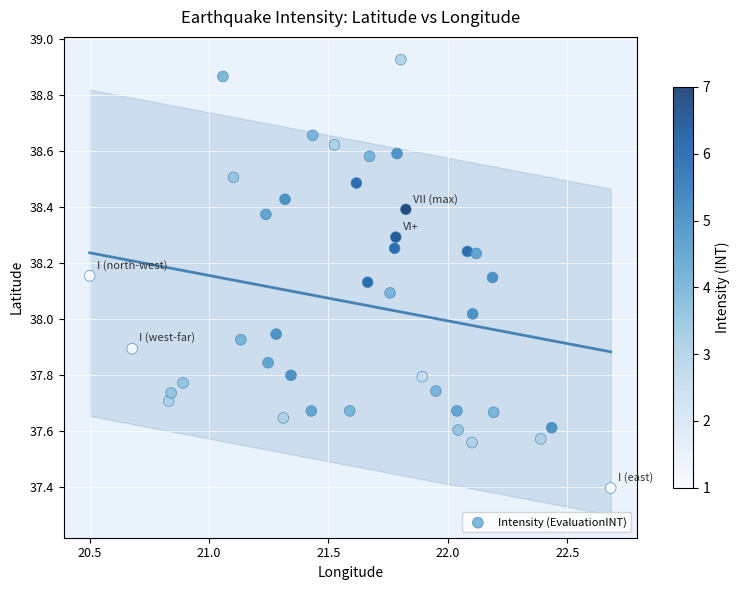

What is the range of Y values (max minus min)?

1.5